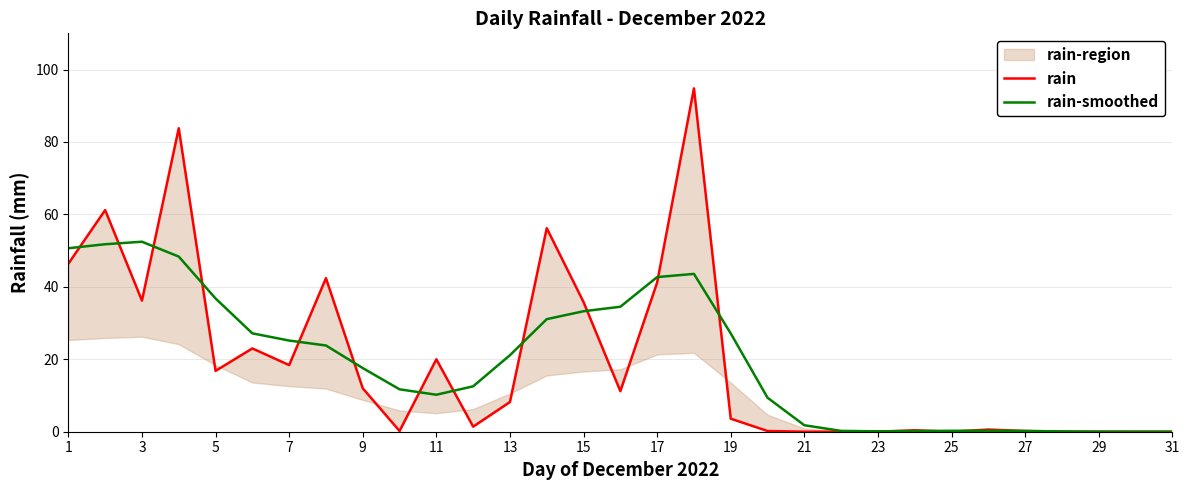

How many interior local peaks does the rain series have?

9